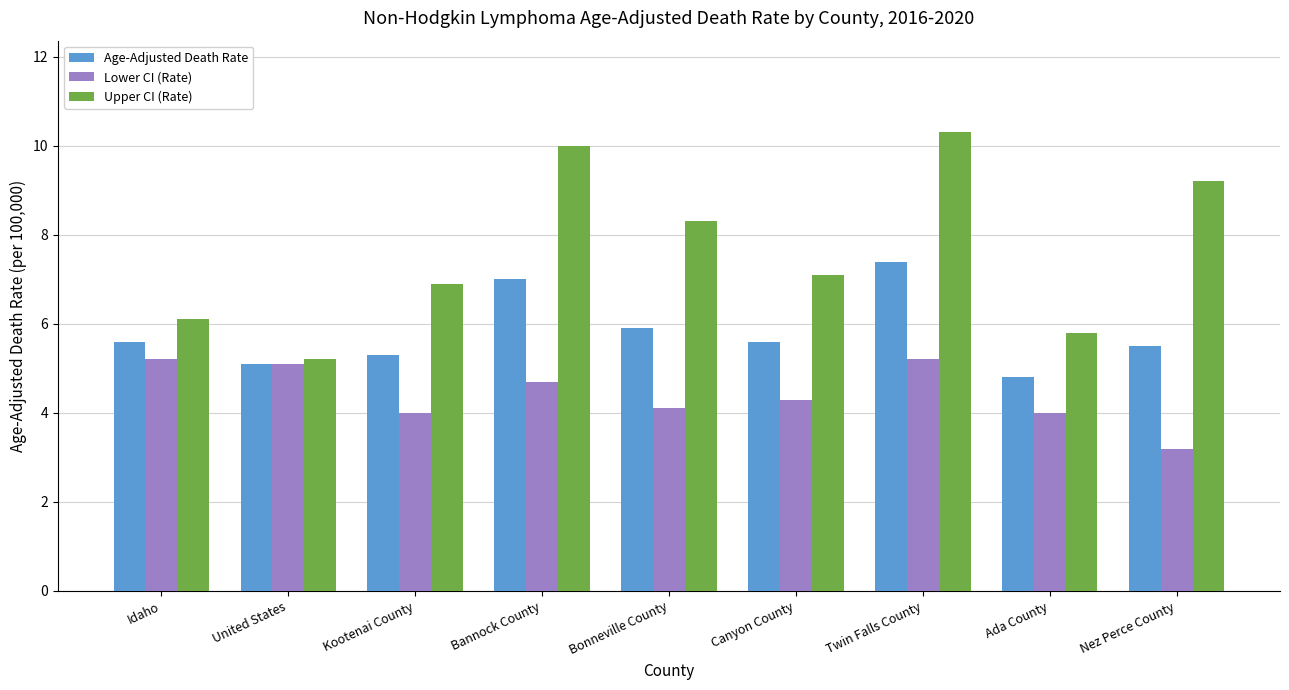

Which series has the widest spread of values?

Upper CI (Rate)